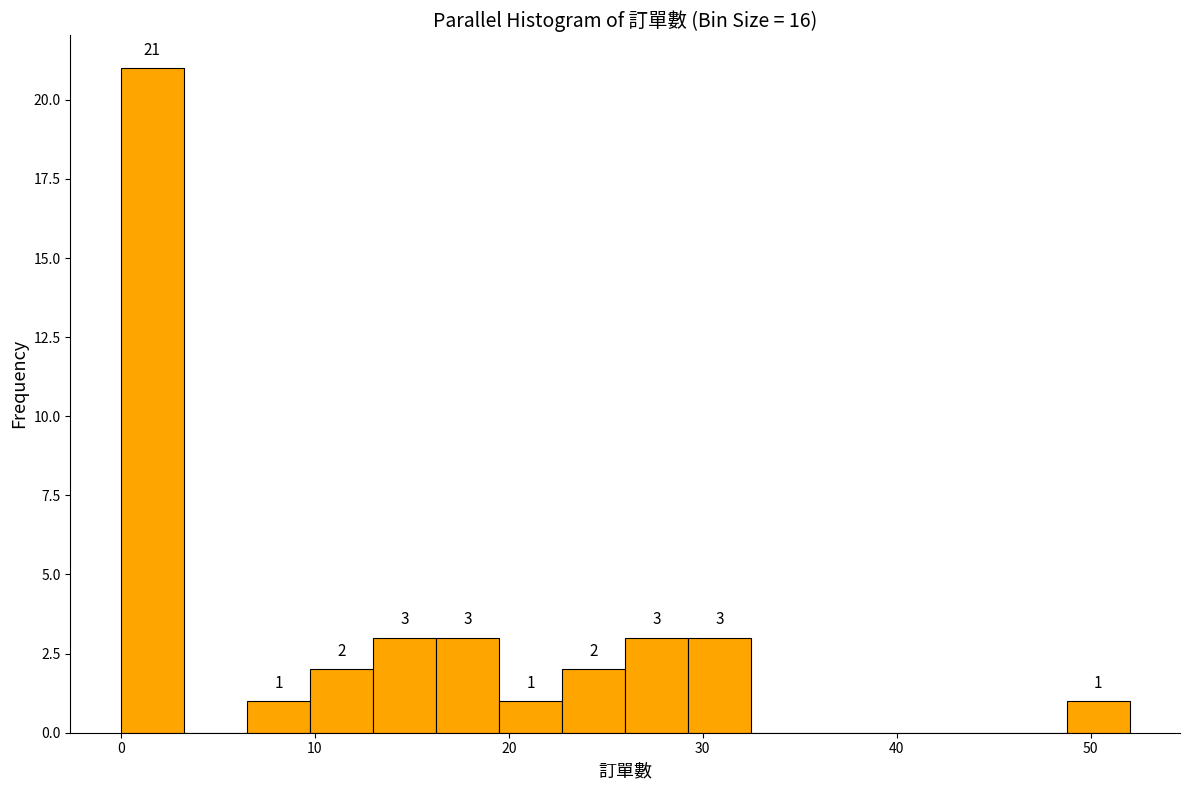

Around what value on the x-axis is the tallest bar? Give the approximate position of its centre, as read against the axis.

2